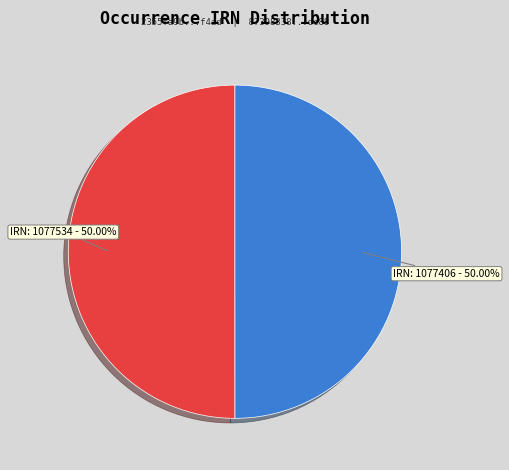

Combined, do IRN: 1077534 and IRN: 1077406 account for over 50%?

Yes